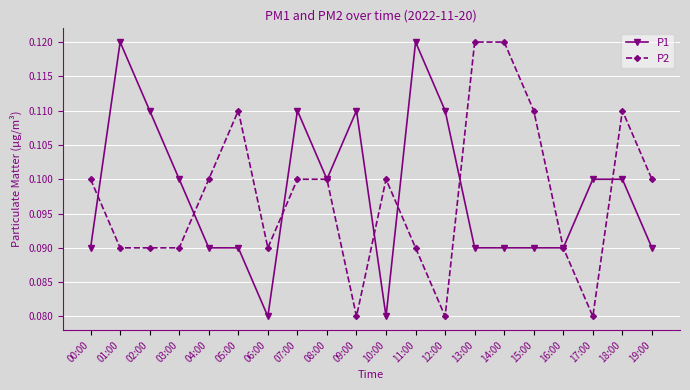

Rank the series by their average value, from lowest to highest.

P2, P1